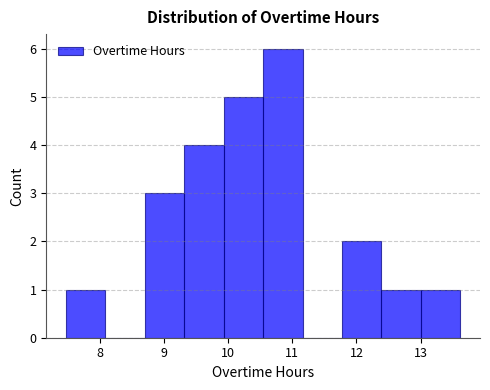

Reading left to right, list every bar in this chart as the range it spans on the x-axis followed by its height. Neither the bar edges nor the heights are printed on the chart, so give them approximately, as read against the axes.

7.5 to 8.1: 1
8.1 to 8.7: 0
8.7 to 9.3: 3
9.3 to 9.9: 4
9.9 to 10.5: 5
10.5 to 11.2: 6
11.2 to 11.8: 0
11.8 to 12.4: 2
12.4 to 13.0: 1
13.0 to 13.6: 1